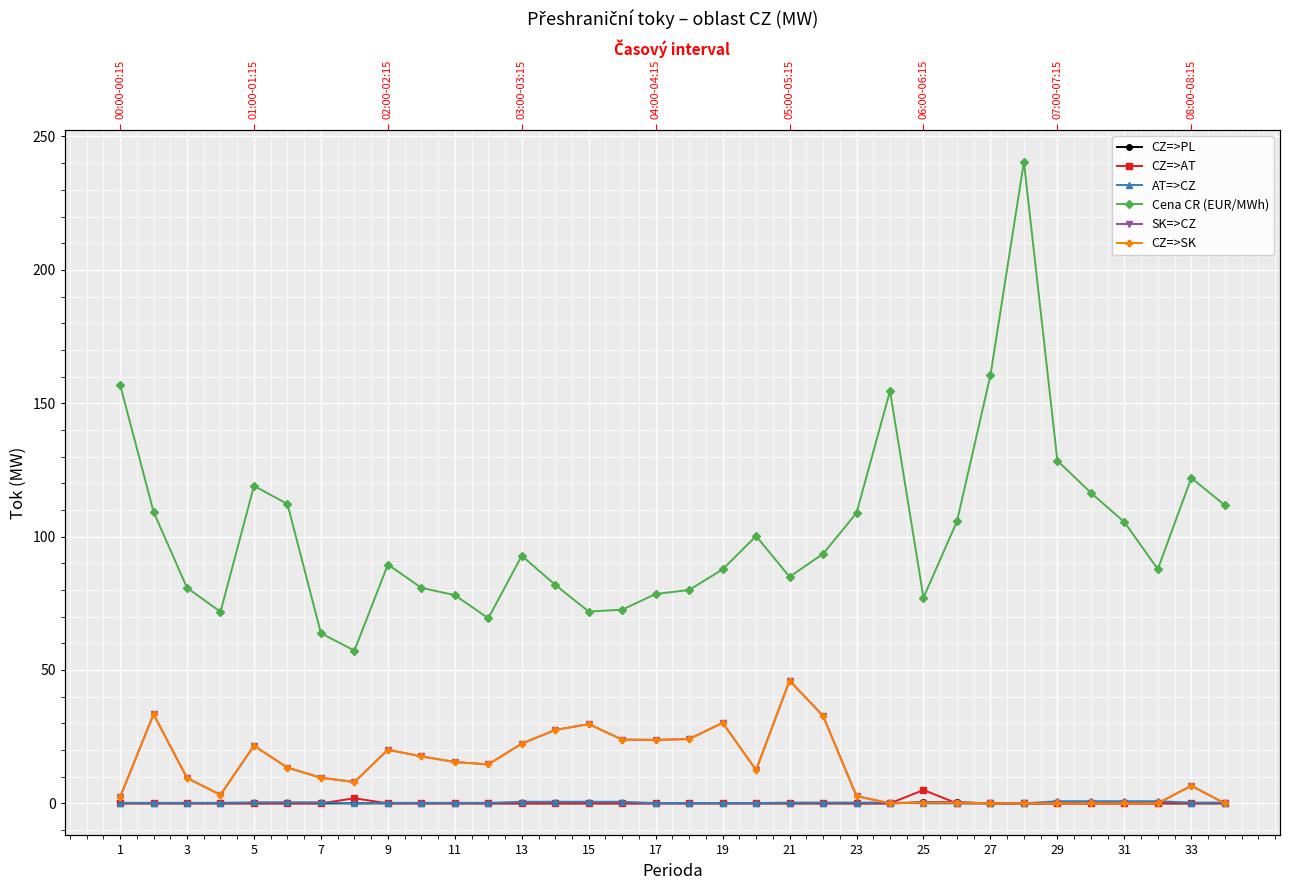

The value of Cena CR (EUR/MWh) at 31 is 128.4. True or false?

False